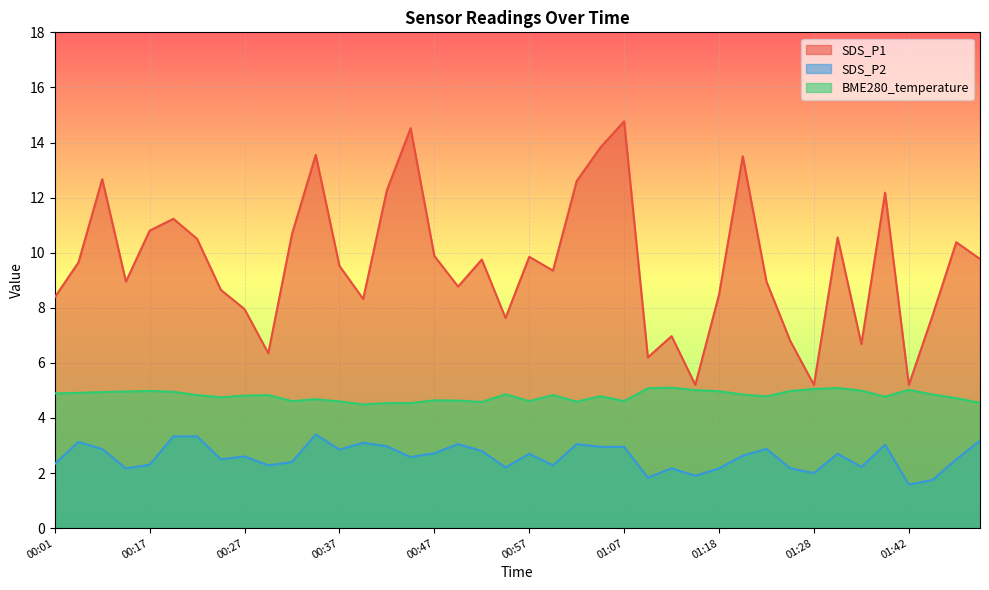

What is the smallest value displayed?

1.6